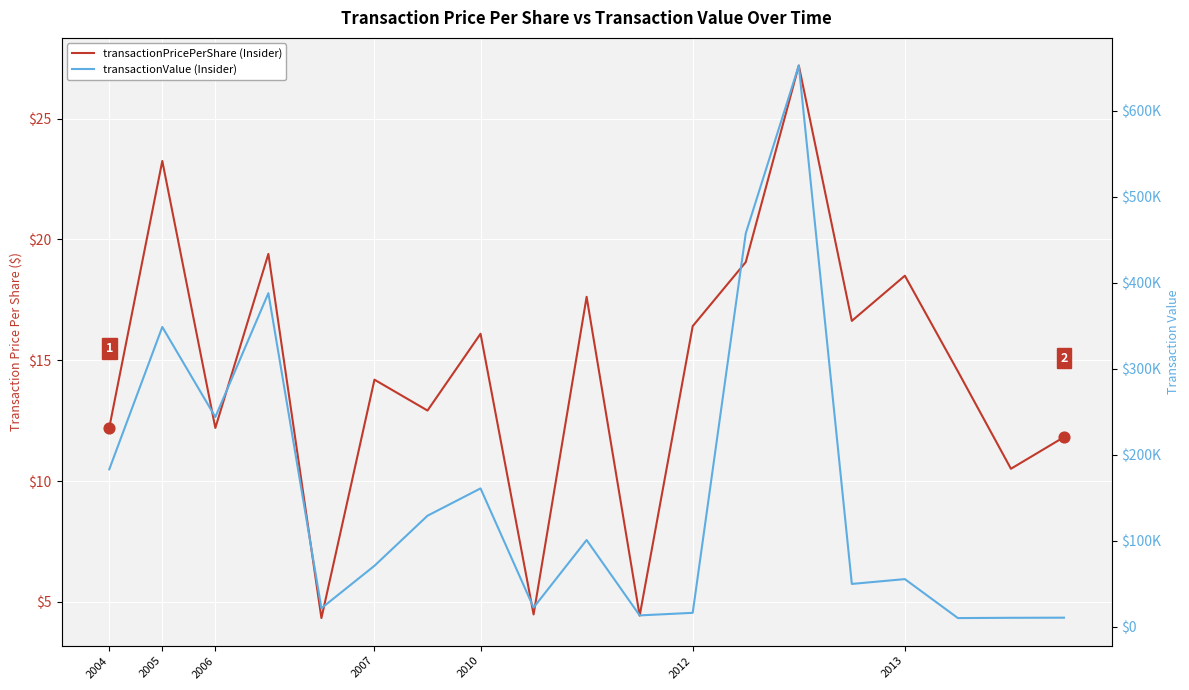

What are all the series names shown in the legend?

transactionPricePerShare, transactionValue